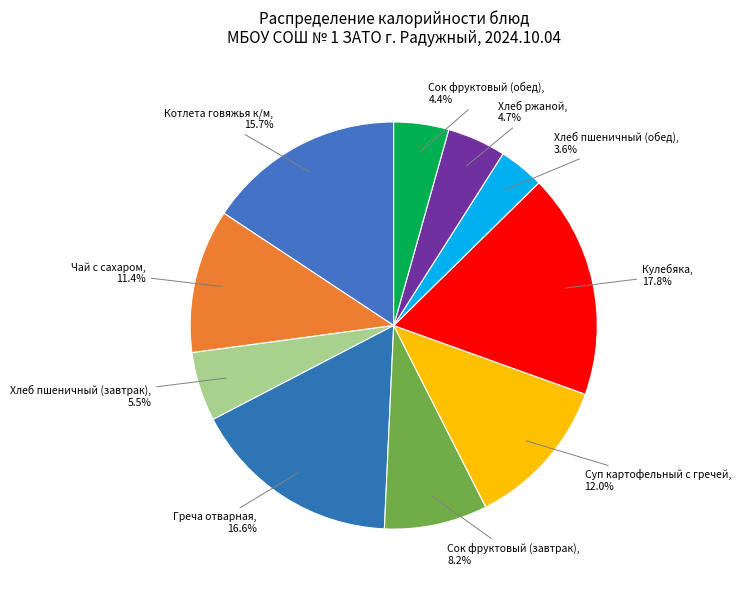

Is there any slice that represents more than half of the pie?

No